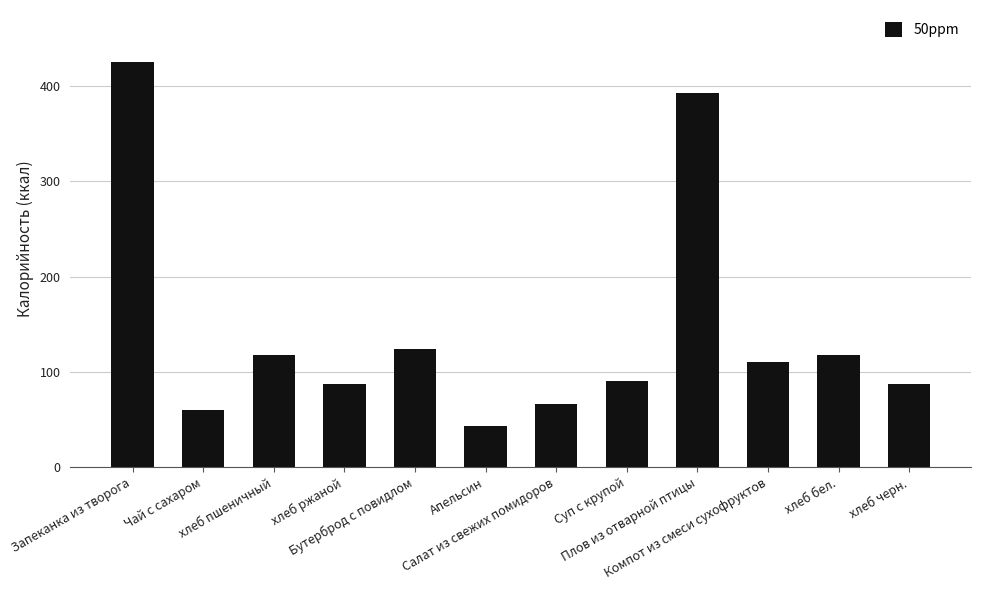

Is it true that the value at Запеканка из творога is 425.0?

True